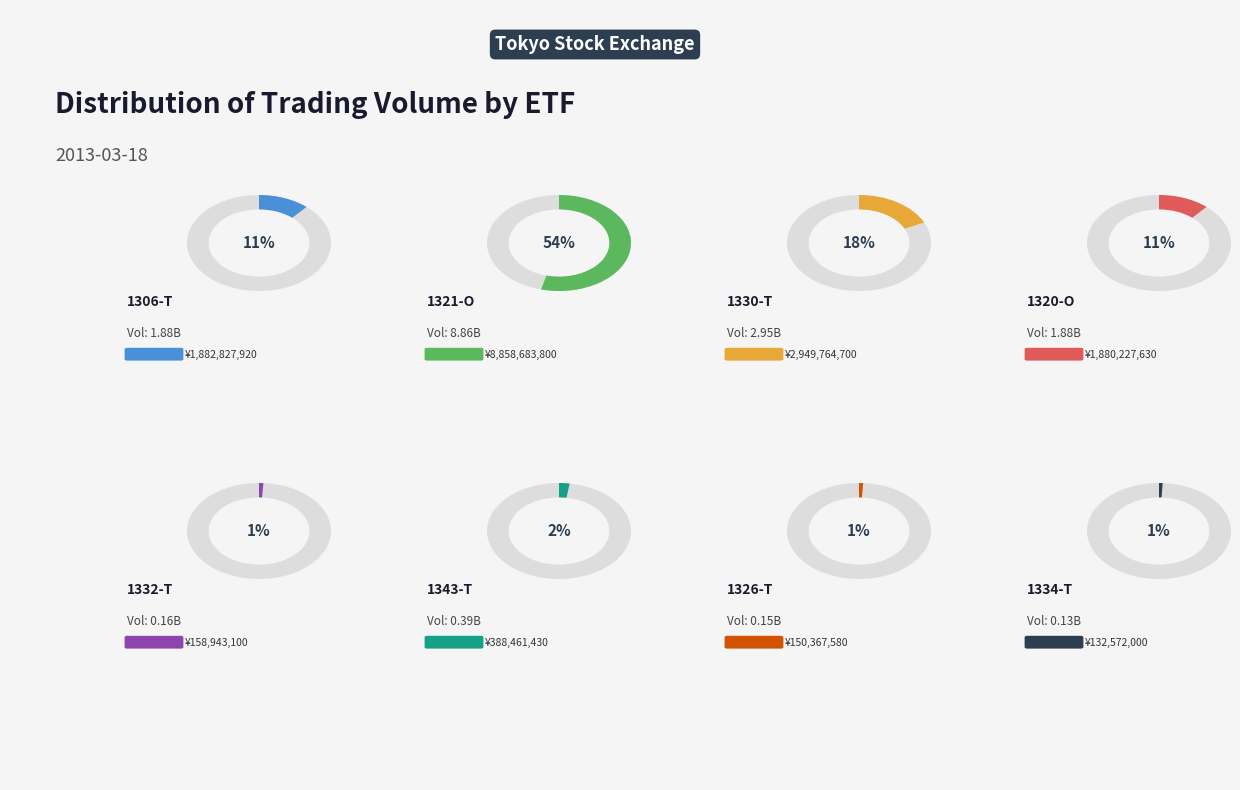

The 1306-T slice represents 11% of the pie. True or false?

True